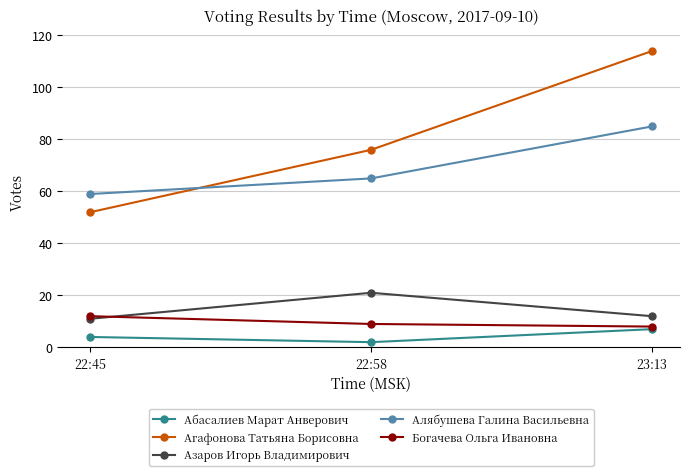

Reading right to left, list all the values displayed in this chart.

Абасалиев Марат Анверович: 23:13=7	22:58=2	22:45=4
Агафонова Татьяна Борисовна: 23:13=114	22:58=76	22:45=52
Азаров Игорь Владимирович: 23:13=12	22:58=21	22:45=11
Алябушева Галина Васильевна: 23:13=85	22:58=65	22:45=59
Богачева Ольга Ивановна: 23:13=8	22:58=9	22:45=12